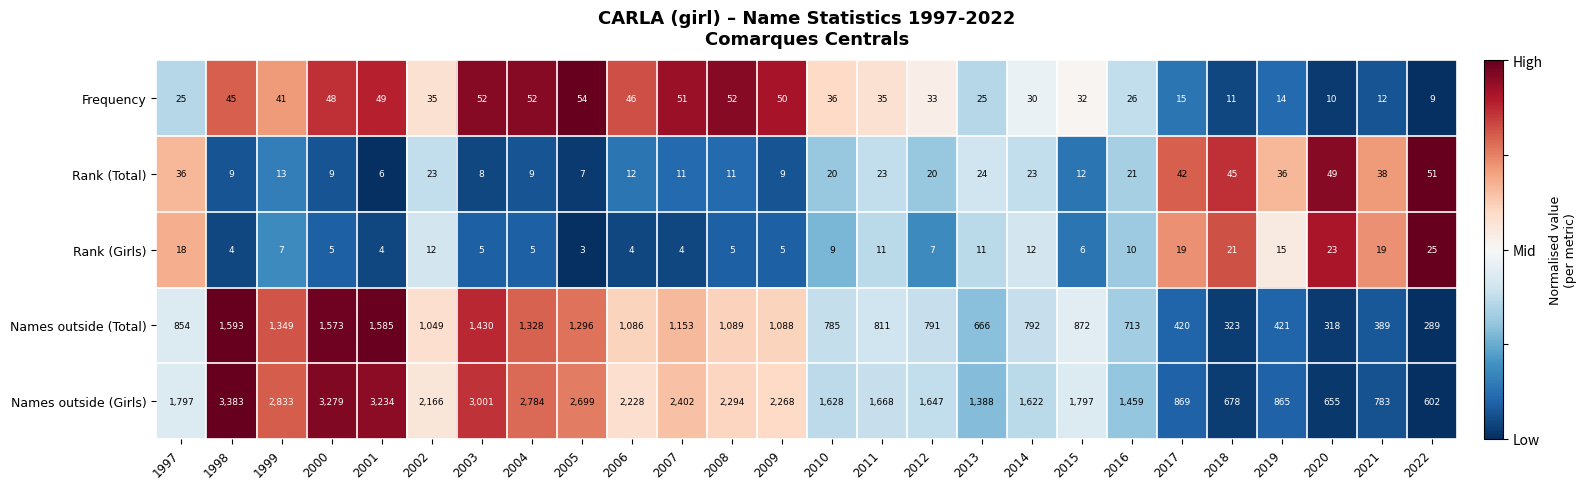

The value of Rank (Girls) at 1998 is 7. True or false?

False